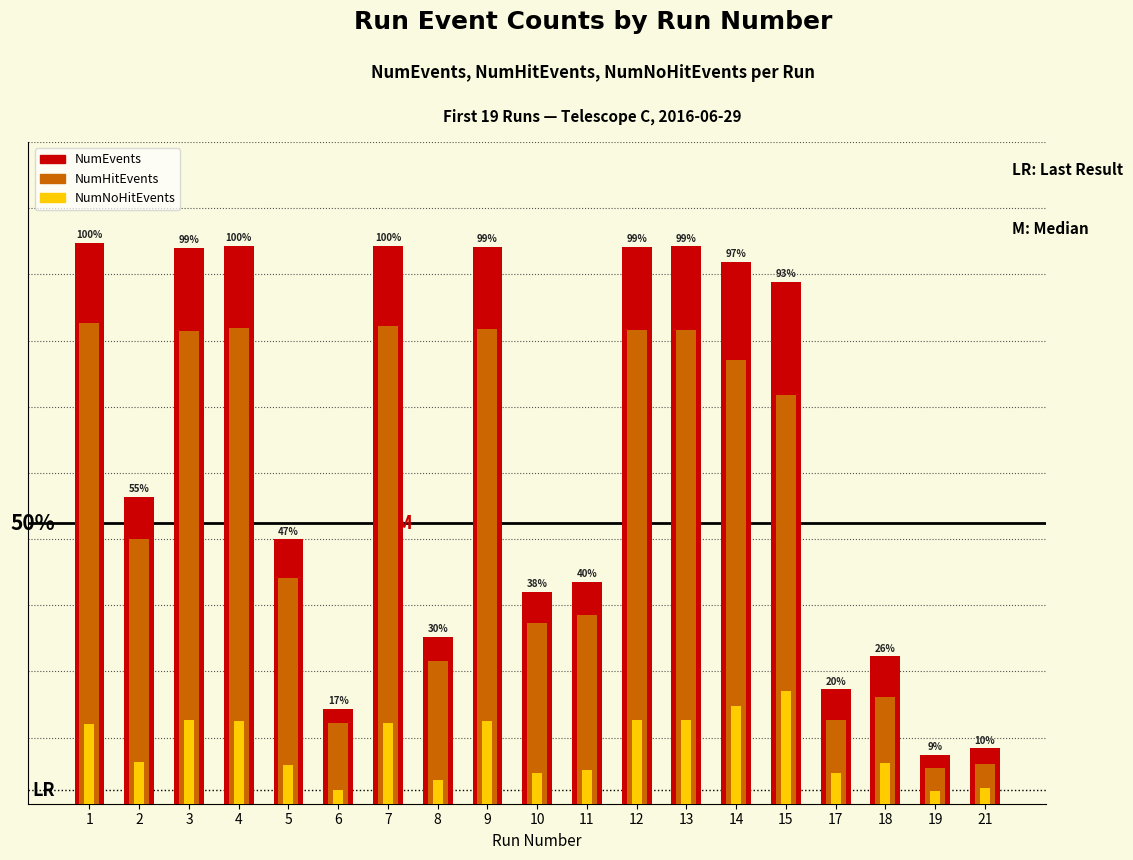

The NumEvents series shows 42921 at 7. True or false?

True